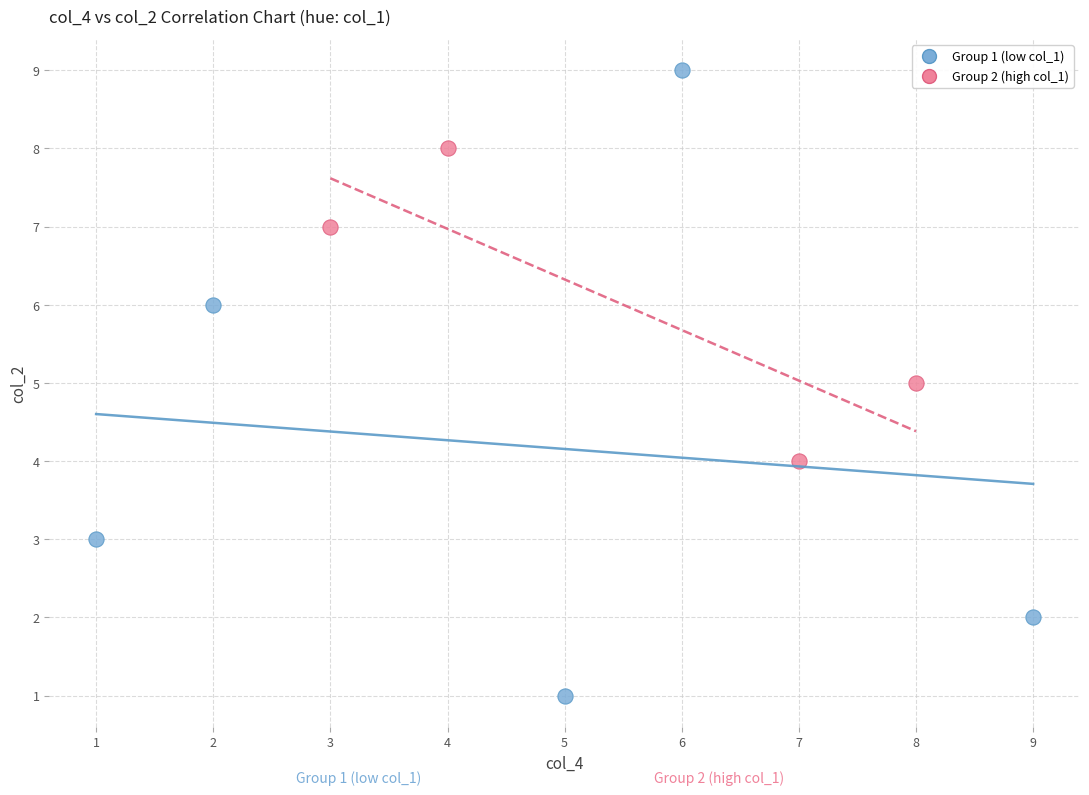

Which series reaches the minimum Y coordinate?

Group 1 (low col_1)